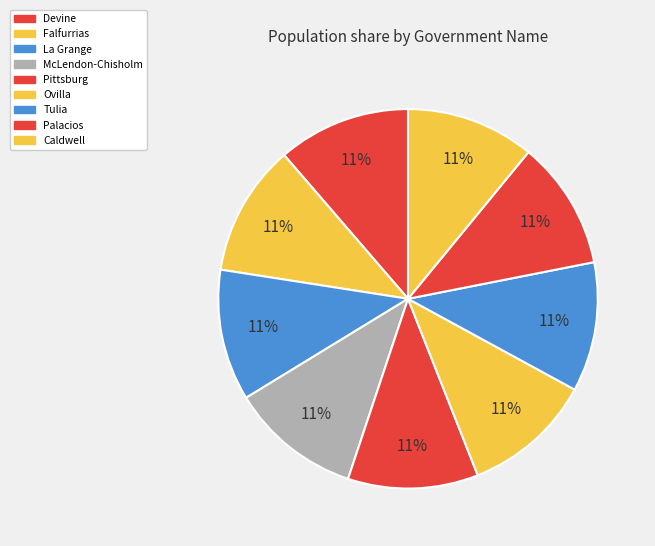

True or false: Tulia accounts for 11% of the total.

True